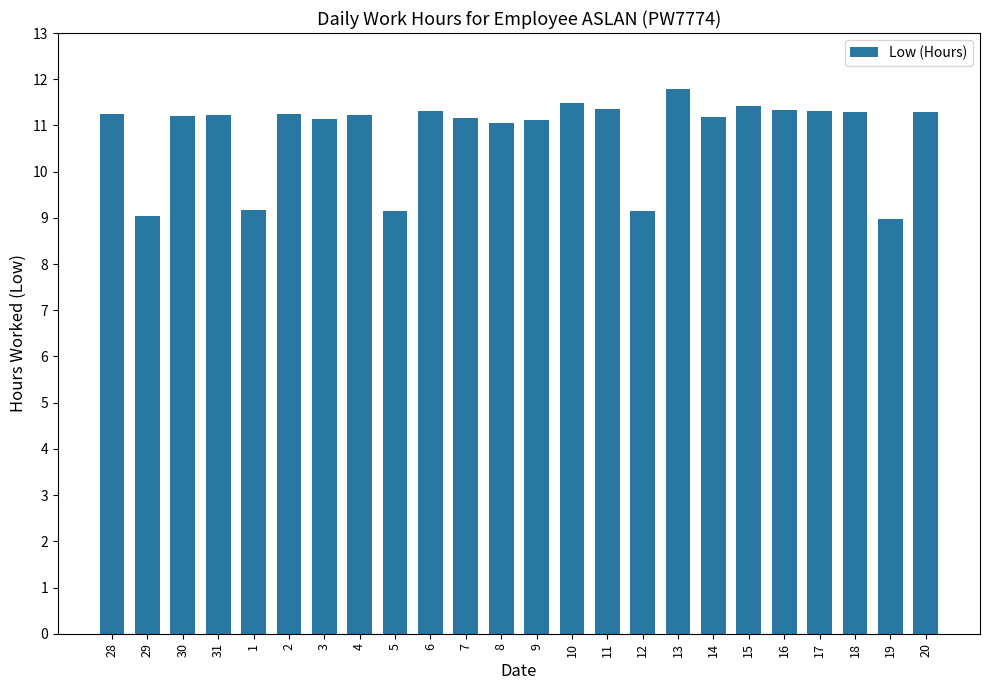

Are the bars horizontal?

No